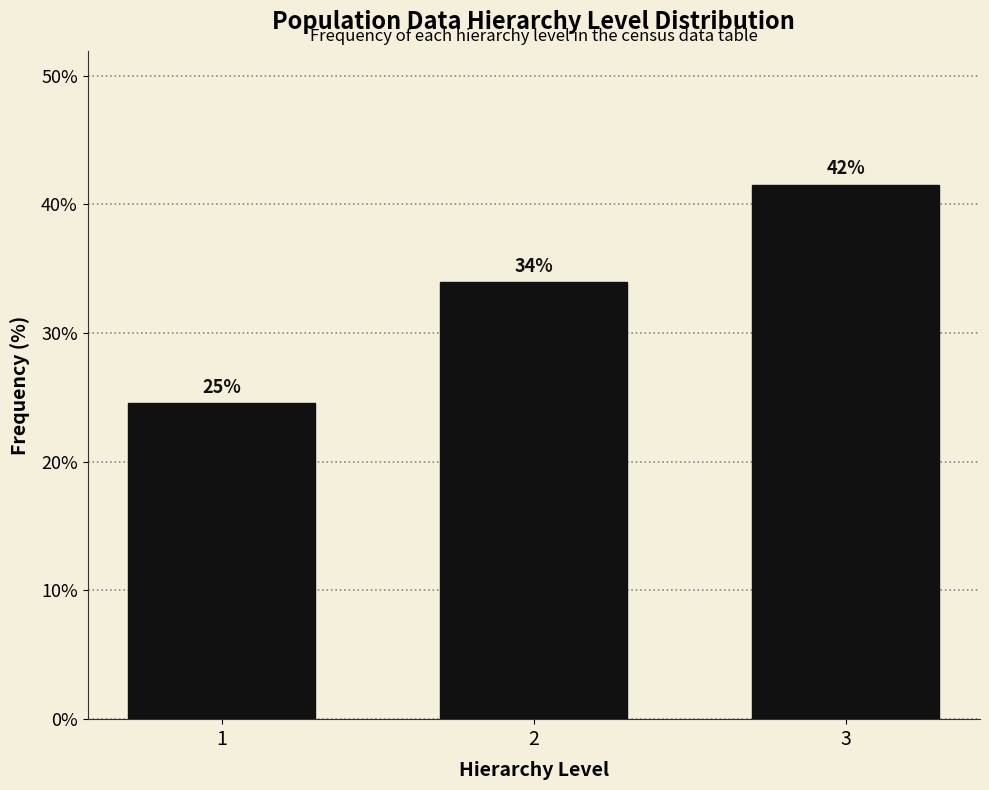

Are the bars horizontal?

No